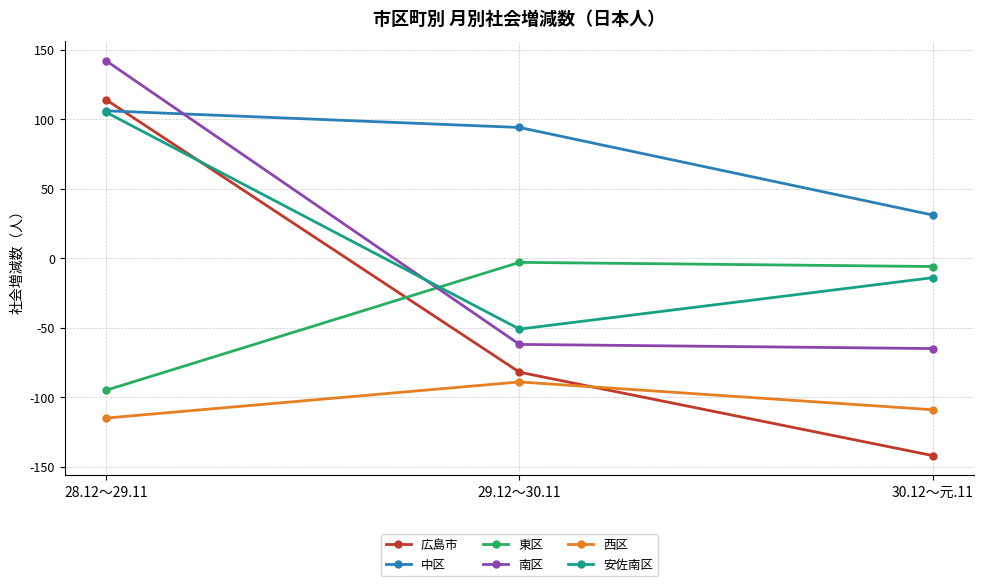

At which category does the chart reach its peak across all series?

28.12～29.11